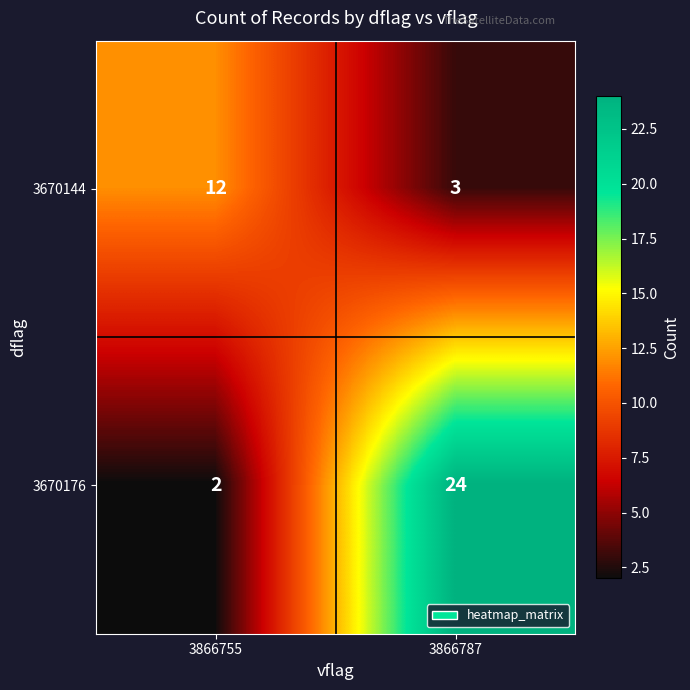

What is the difference between the highest and lowest values at 3866755?

10